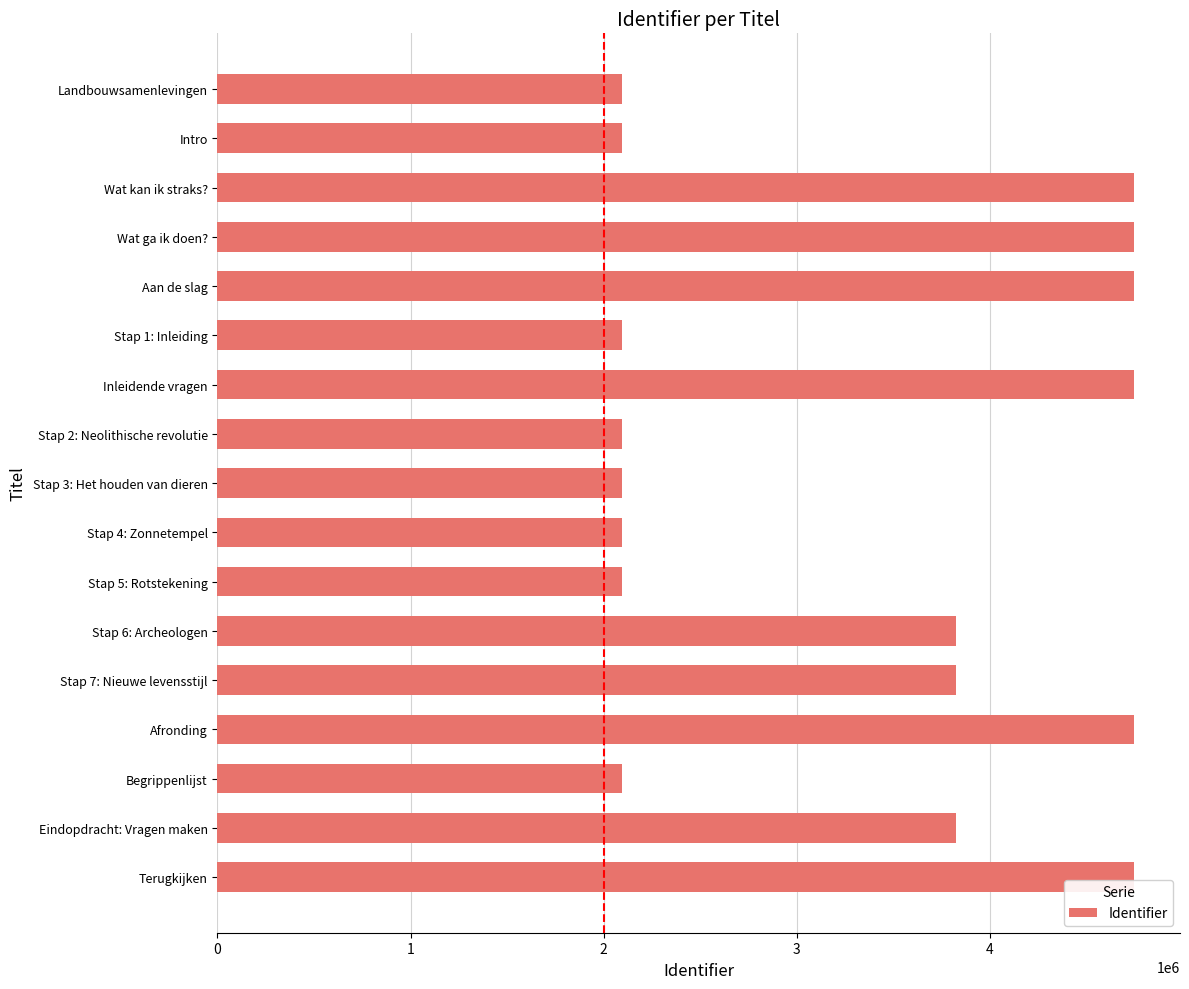

What is the sum of all values?

56708297